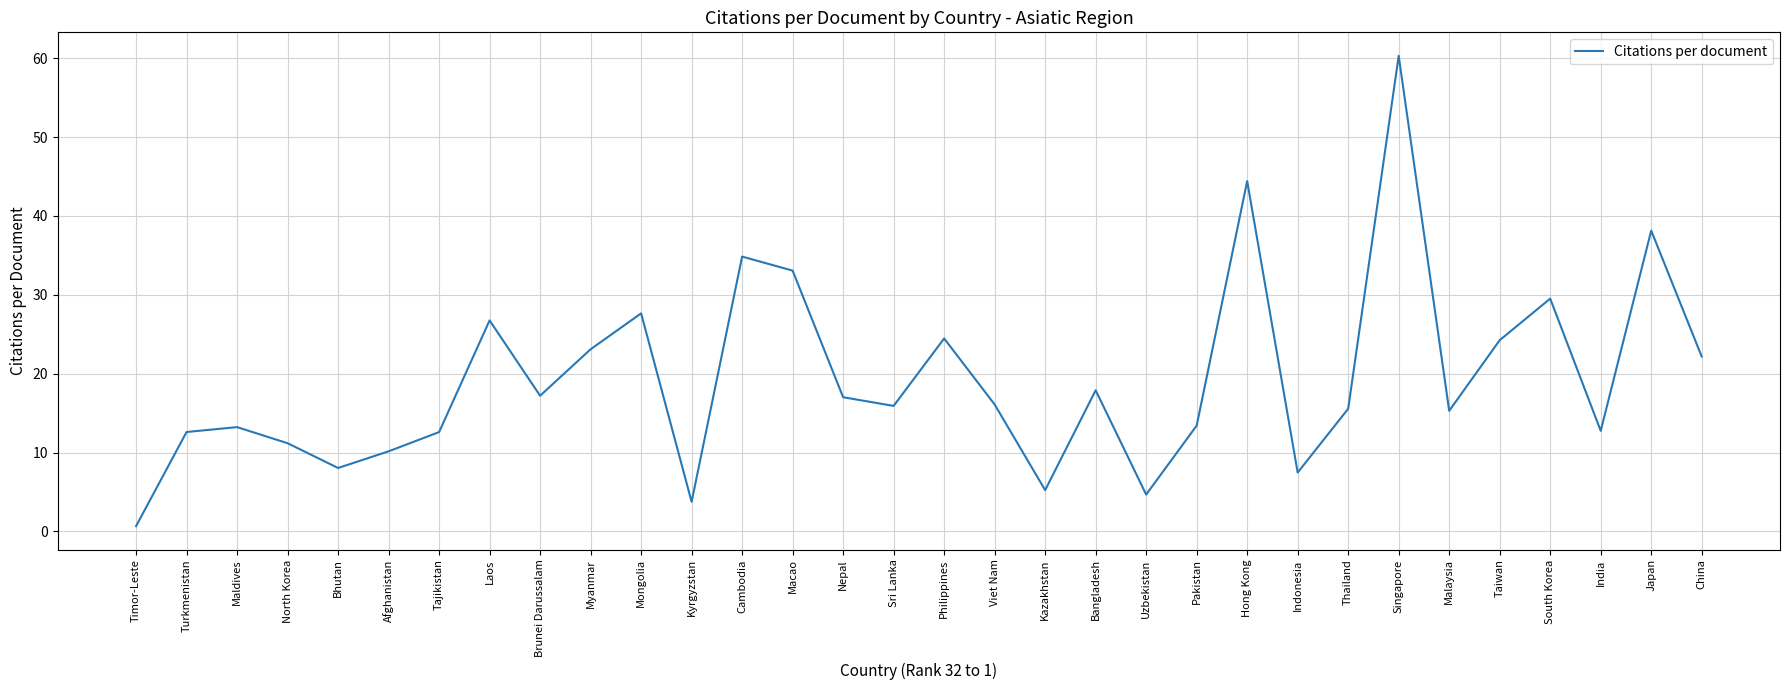

What position from the right is Kyrgyzstan?

21